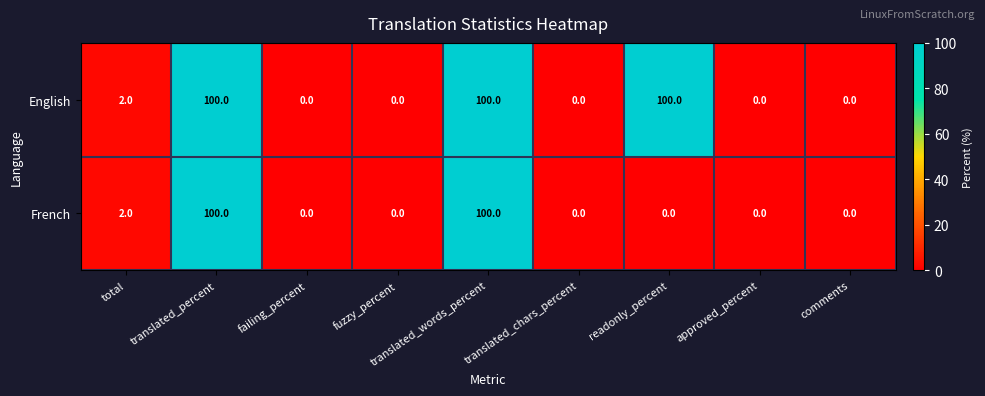

At how many categories does at least one series exceed 97?

3